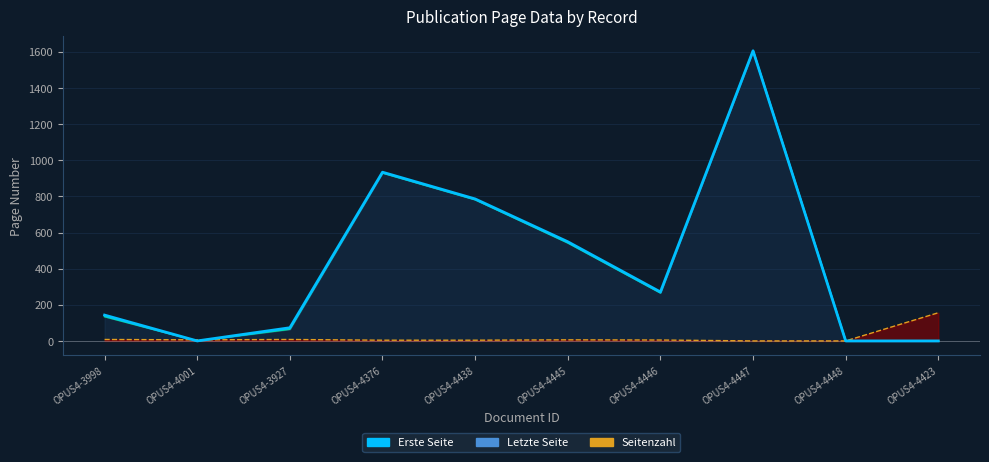

What is the ratio of the value at OPUS4-4445 to the value at OPUS4-4438?

0.7